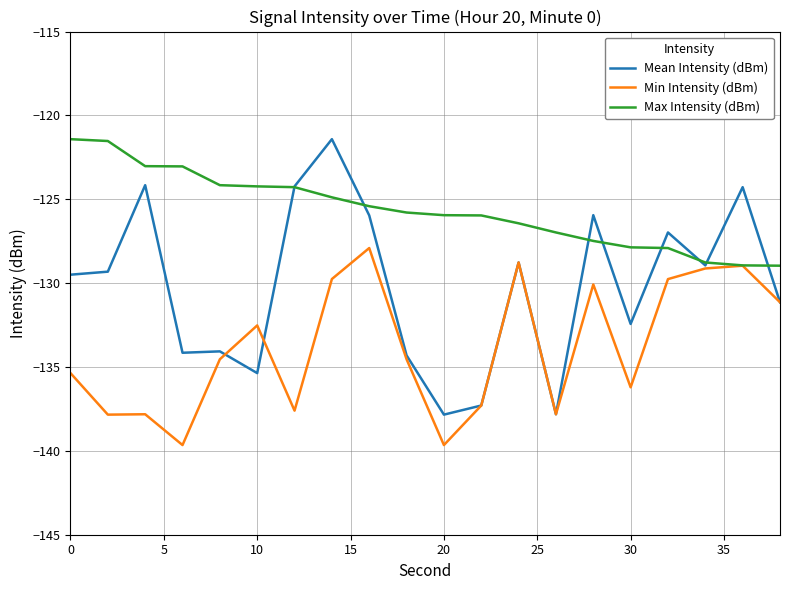

Which series has the largest range (max minus min)?

Mean Intensity (dBm)